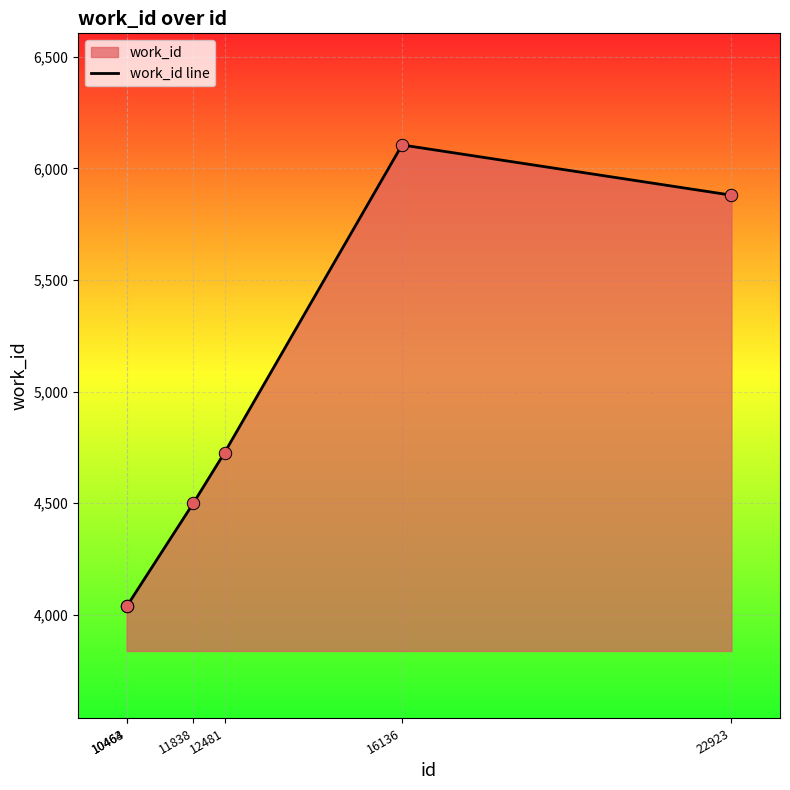

What is the change in value from 10464 to 22923?

+1842